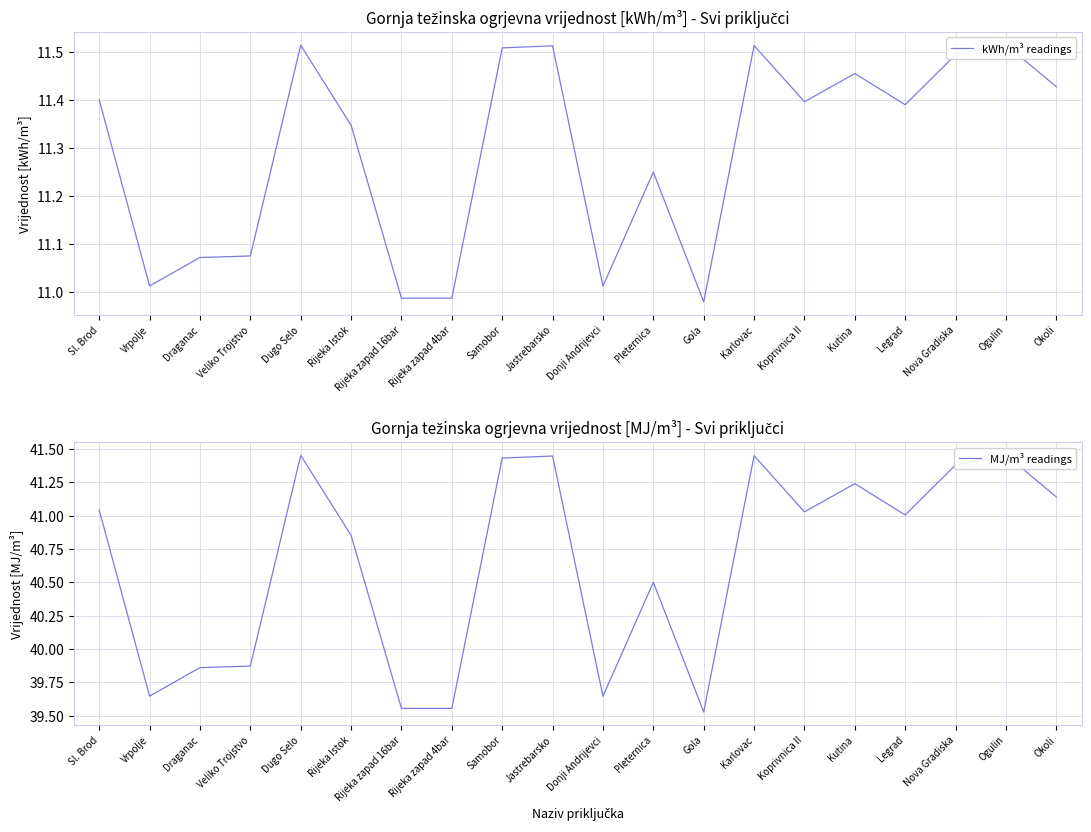

What is the difference between the kWh/m³ readings values at Sl. Brod and Kutina?

0.1